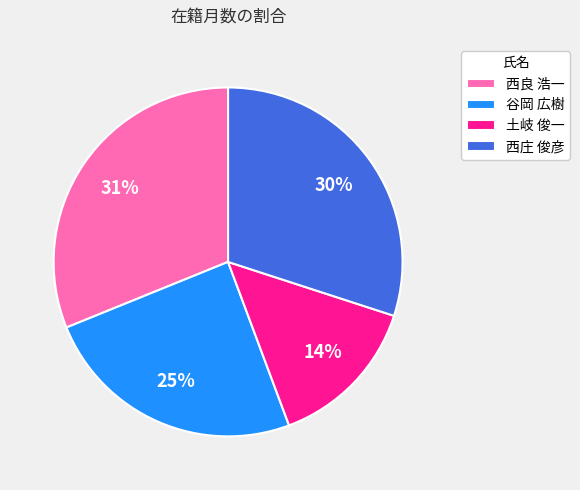

To the nearest percent, what is the average slice percentage?

25%